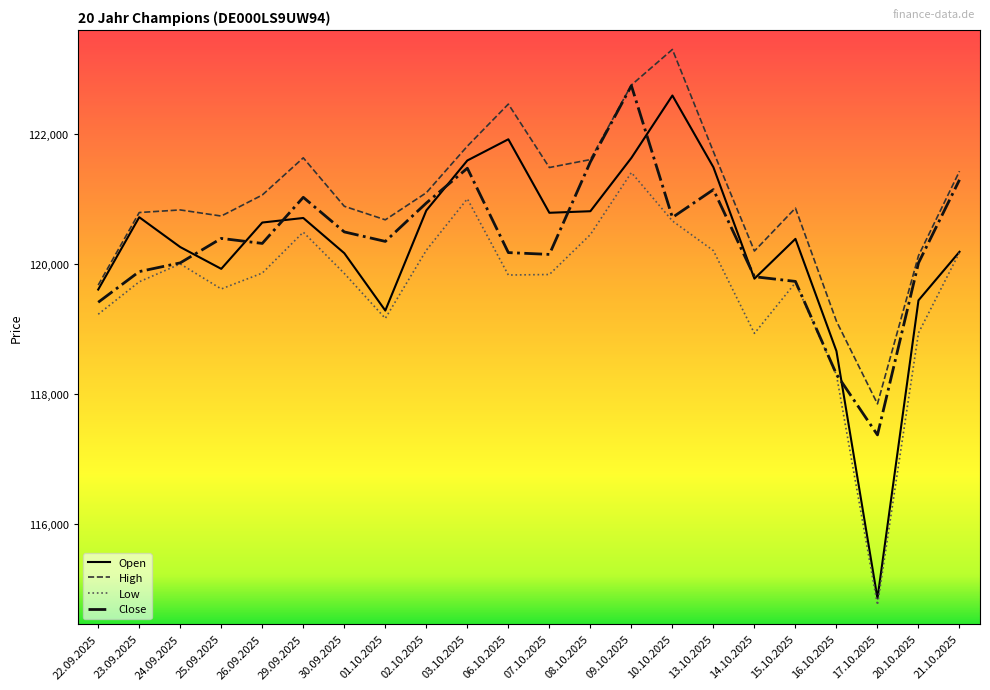

Is the value of Open at 14.10.2025 greater than the value of Close at 06.10.2025?

No